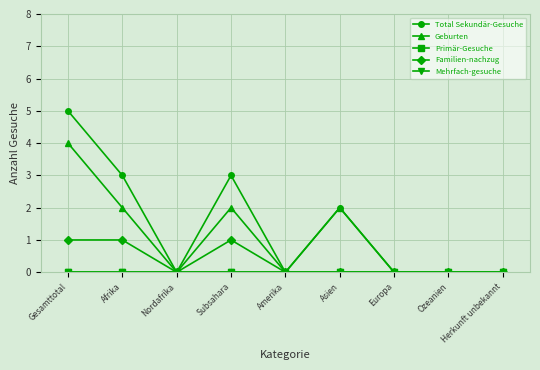

Is the value of Primär-Gesuche at Afrika greater than the value of Familien-nachzug at Ozeanien?

No